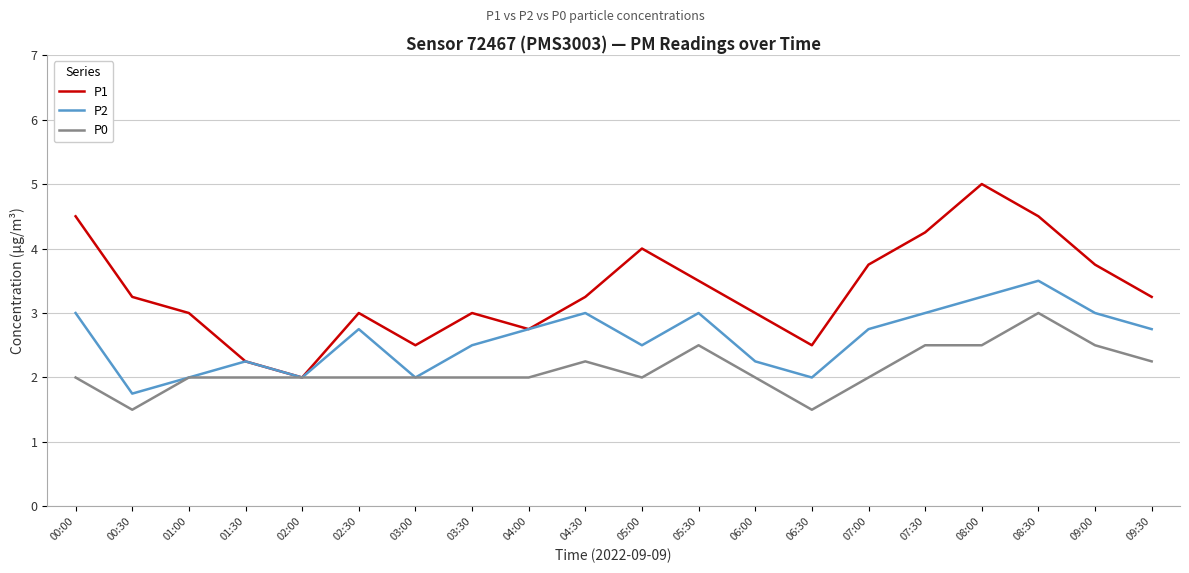

Which series has the widest spread of values?

P1